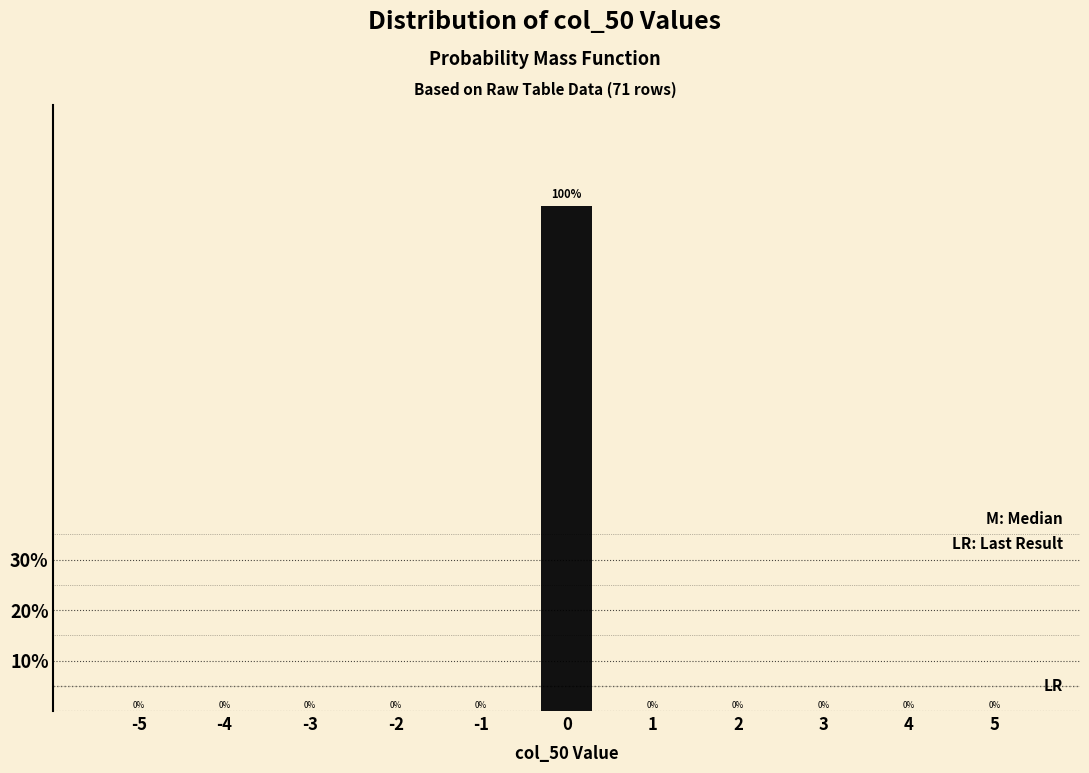

Reading right to left, list all the values displayed in this chart.

5=0	4=0	3=0	2=0	1=0	0=100	-1=0	-2=0	-3=0	-4=0	-5=0